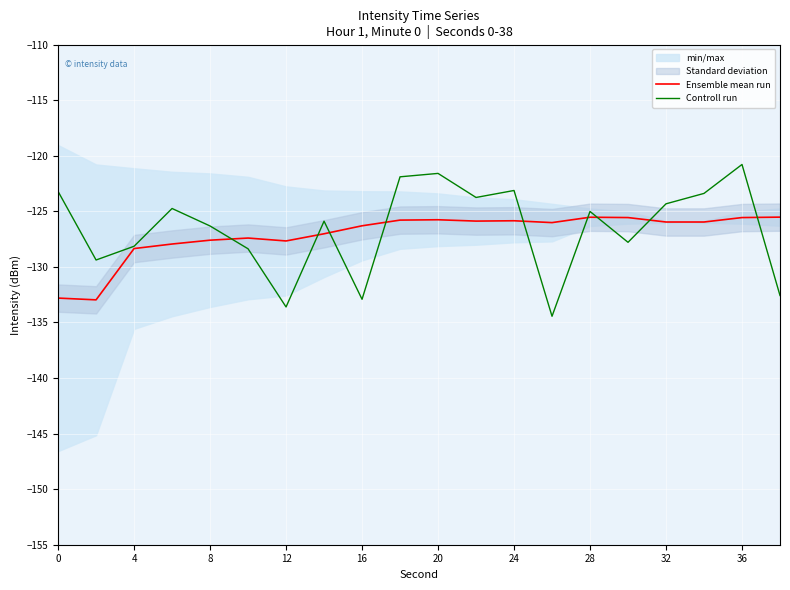

What is the maximum value for Ensemble mean run?

-125.5